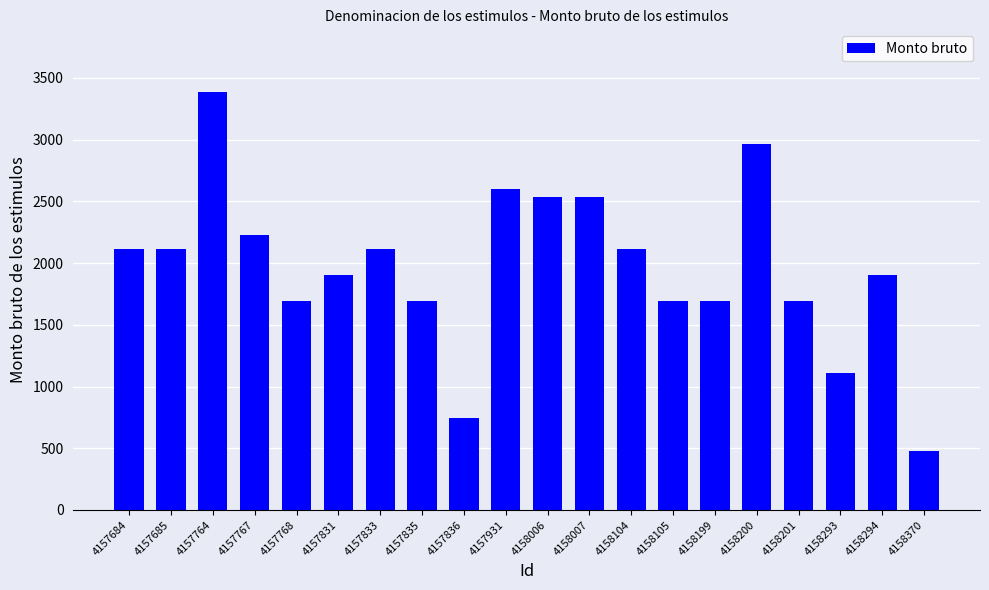

What is the ratio of the value at 4157767 to the value at 4158370?

4.7